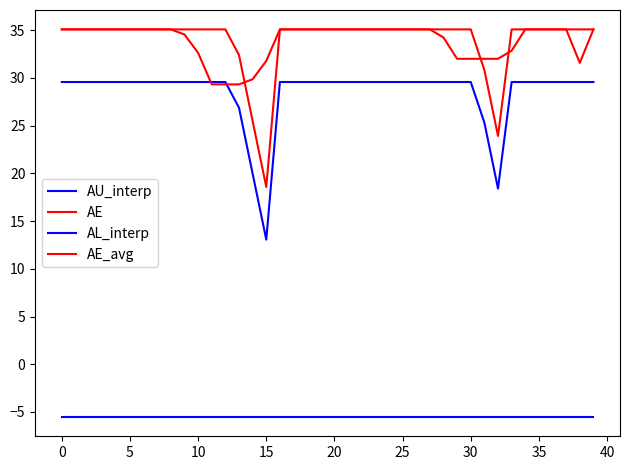

Is this an area chart (filled region under the line)?

No